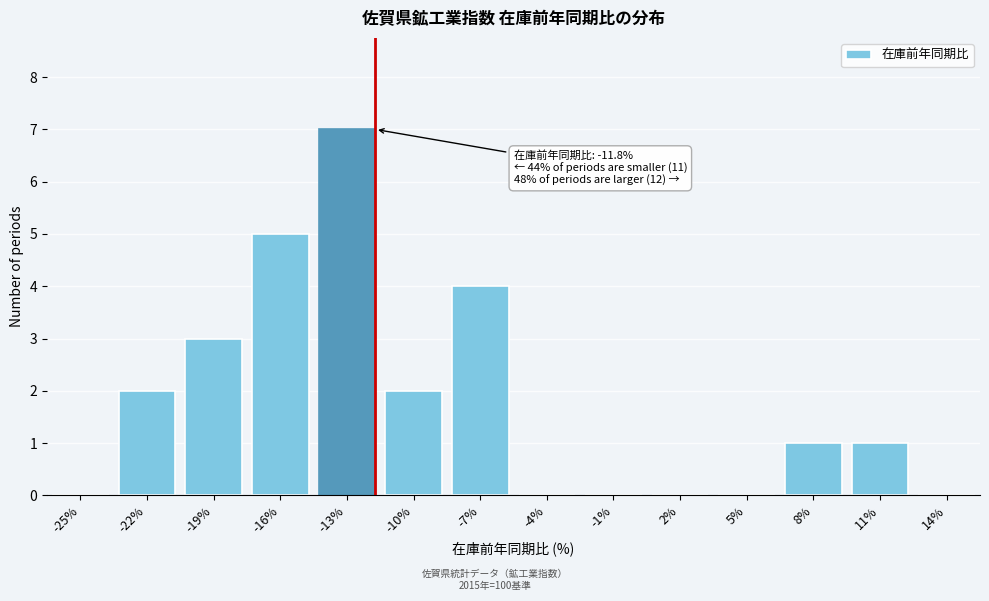

Reading left to right, transcribe all the data shown in this chart.

-25%=0	-22%=2	-19%=3	-16%=5	-13%=7	-10%=2	-7%=4	-4%=0	-1%=0	2%=0	5%=0	8%=1	11%=1	14%=0